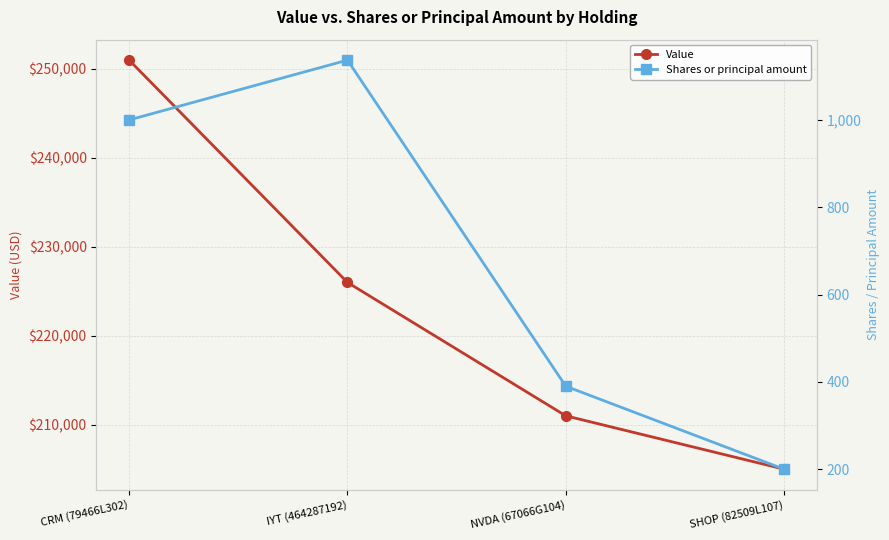

What are all the series names shown in the legend?

Value, Shares or principal amount